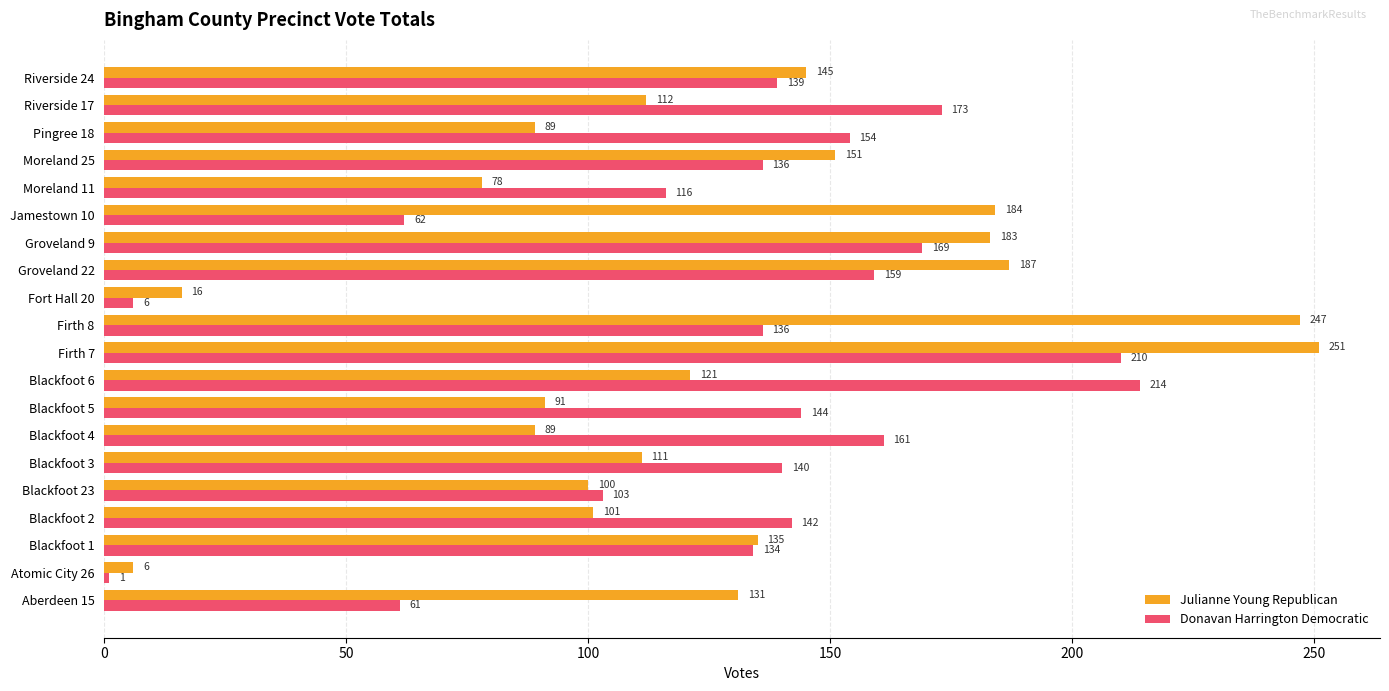

Which series changed the most between Firth 8 and Riverside 24?

Julianne Young Republican